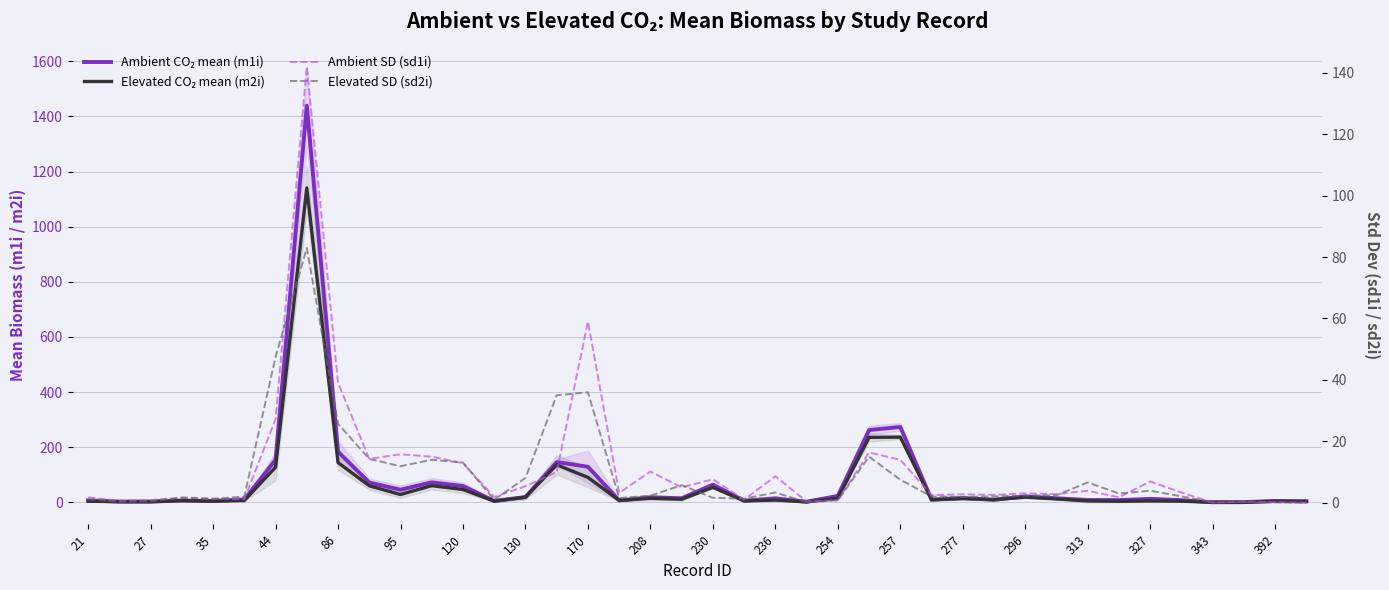

The value of Ambient CO₂ mean (m1i) at 33 is 13.5. True or false?

False